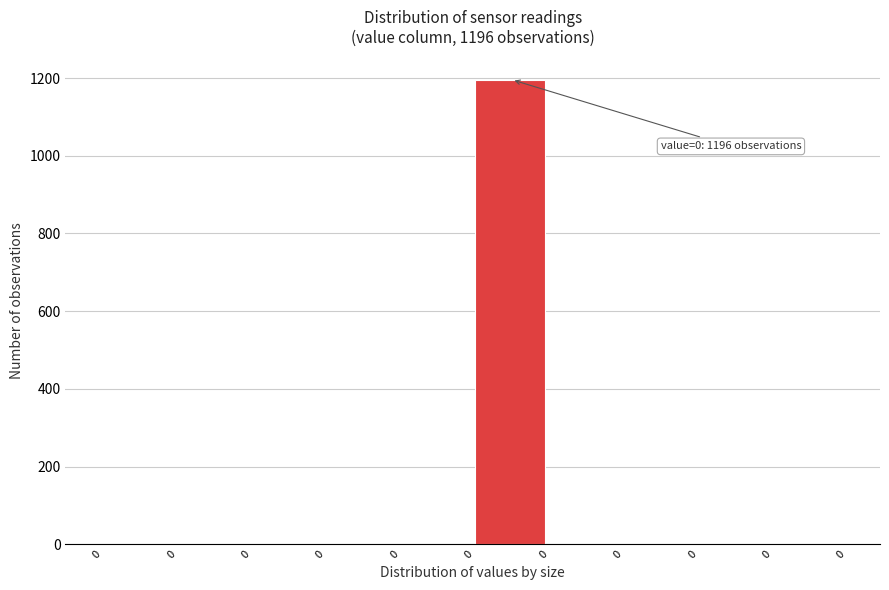

How many series are shown in this chart?

1